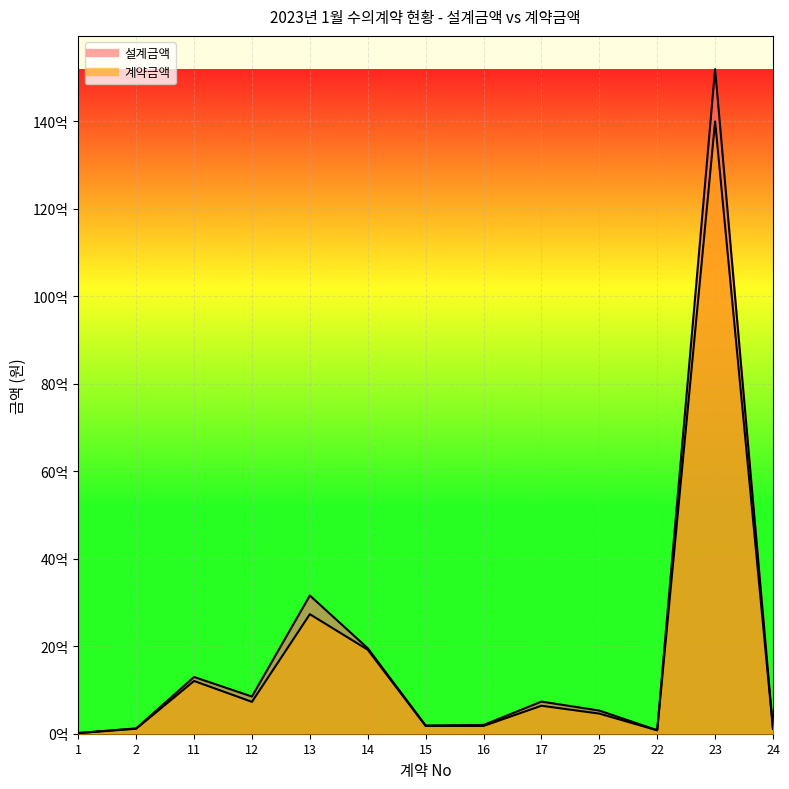

The value of 계약금액 at 11 is 1206004470. True or false?

True